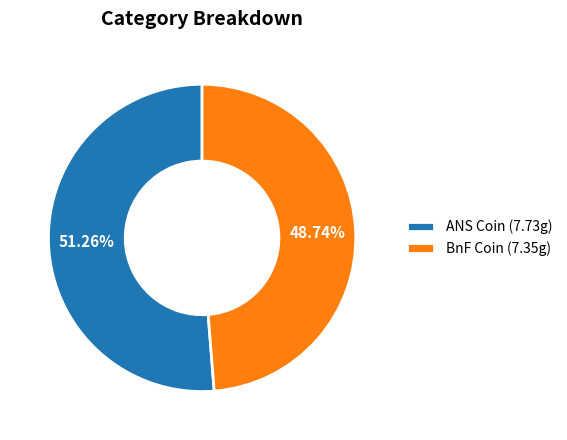

Is the sum of BnF Coin (7.35g) and ANS Coin (7.73g) greater than half?

Yes